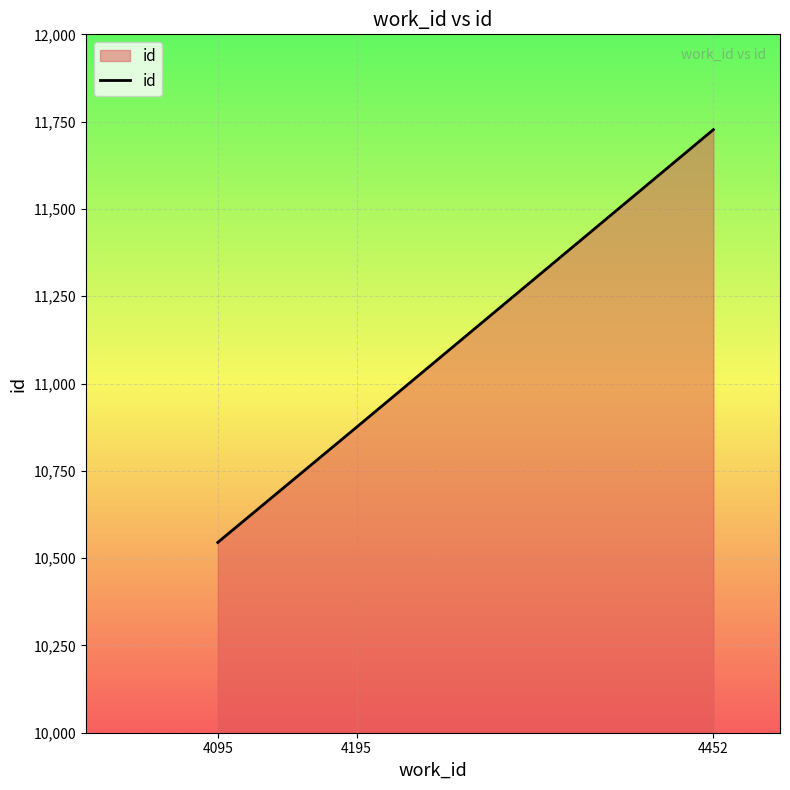

At which label is the value closest to 11136?

4195